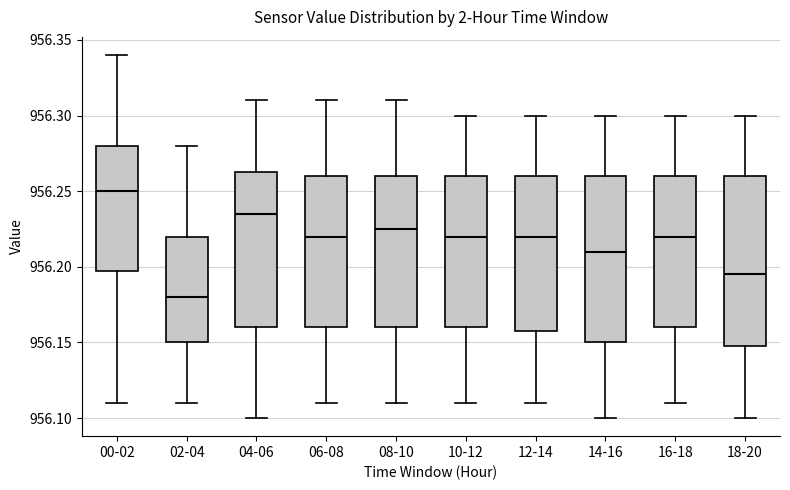

Which box's median line is the lowest?

02-04